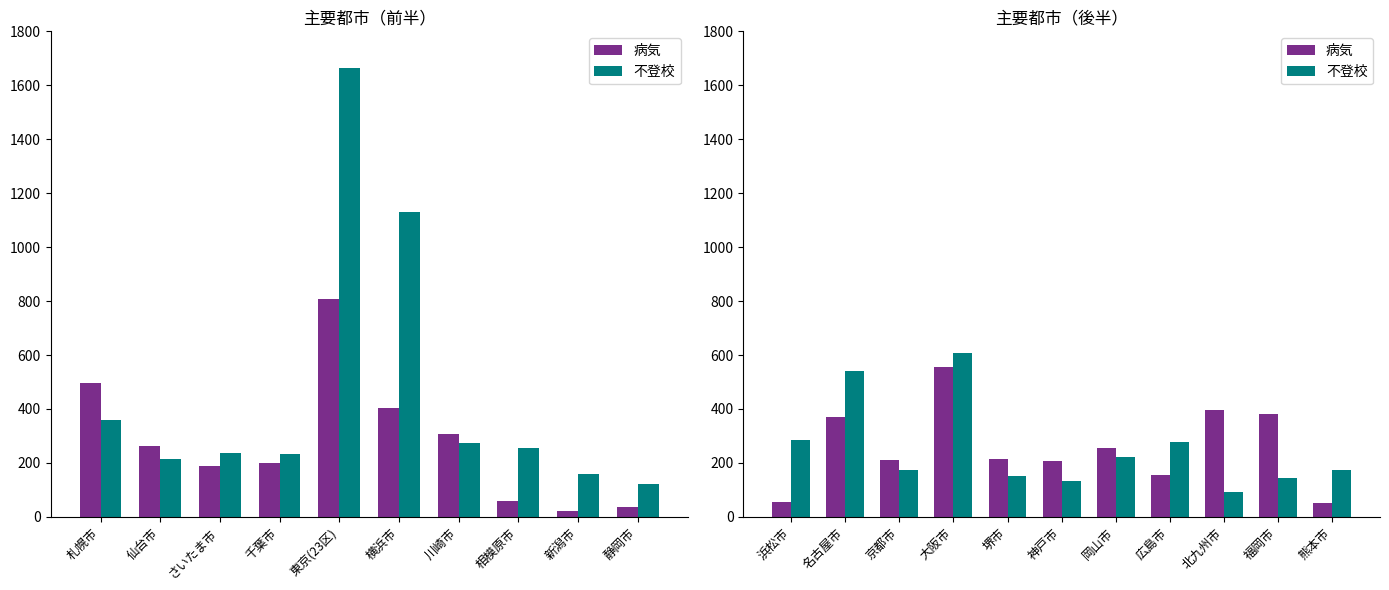

How many distinct data groups are displayed?

2